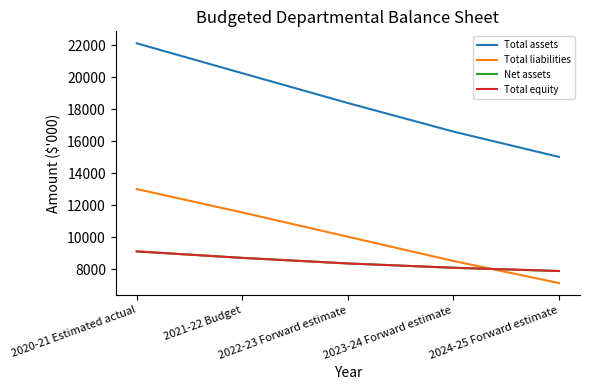

What is the difference between the highest and lowest values at 2022-23 Forward estimate?

10028